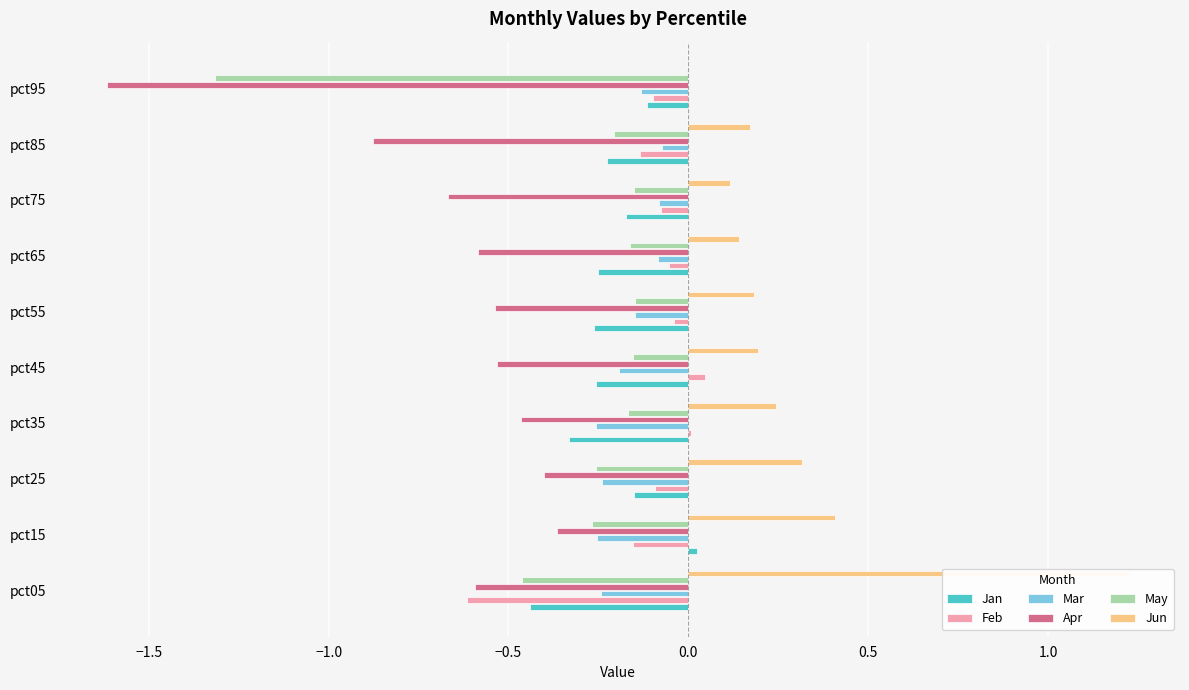

Does the chart contain stacked bars?

No